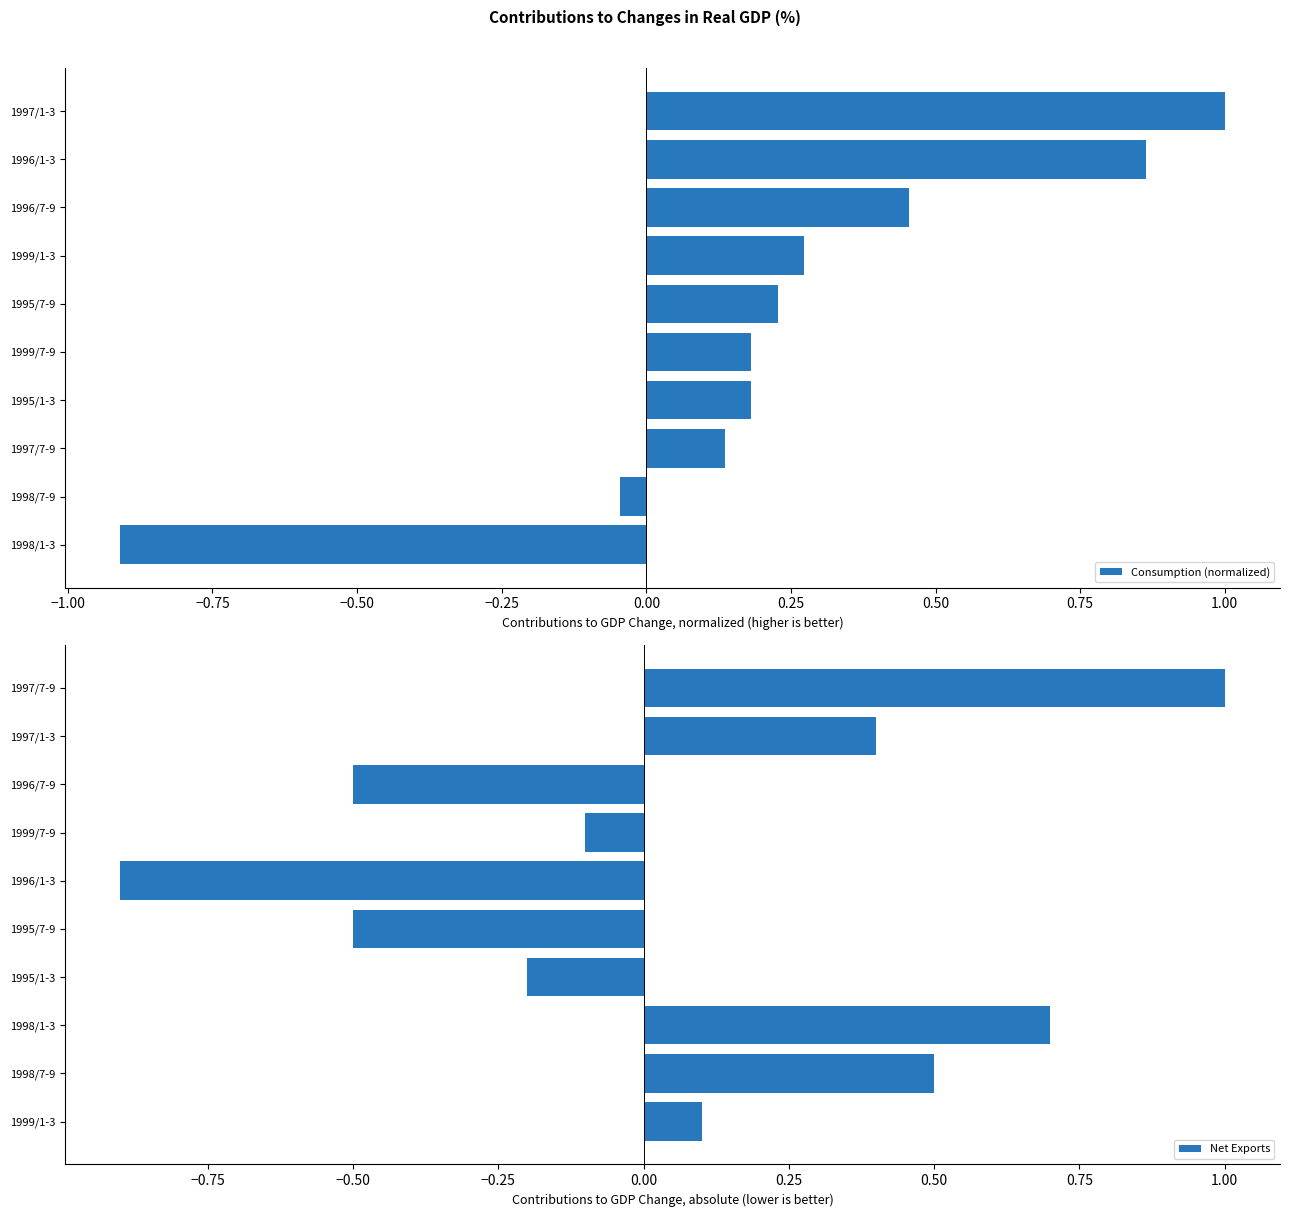

Are the bars grouped side by side (vs. stacked)?

Yes